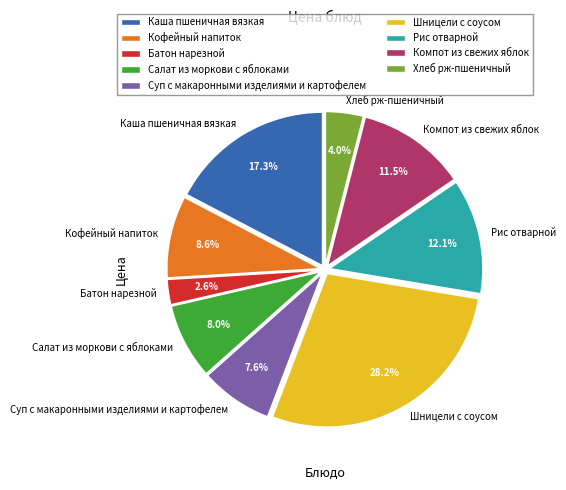

Does Батон нарезной account for over 50% of the chart?

No